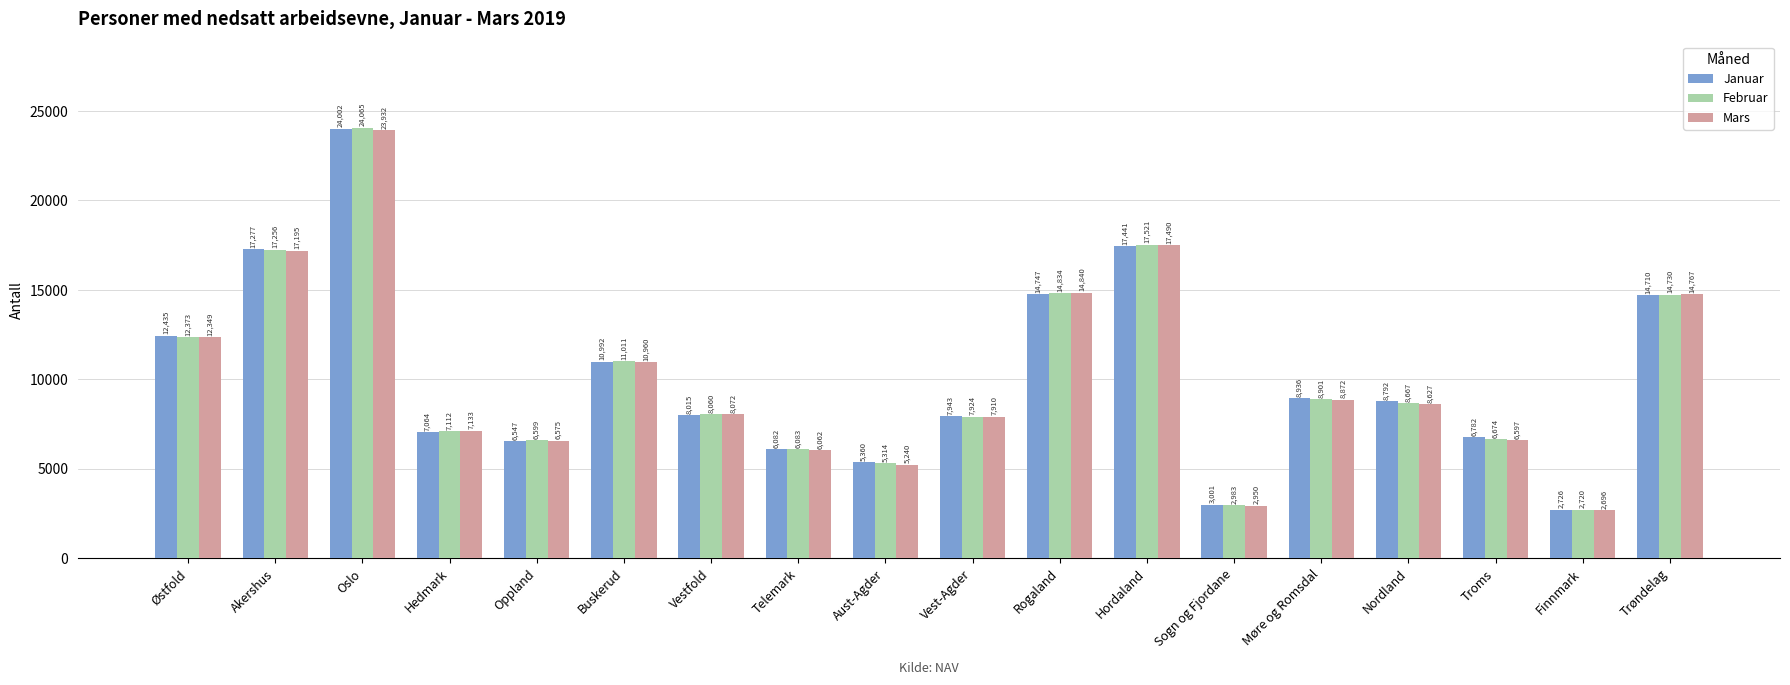

What is the label of the 13th bar from the right?

Buskerud